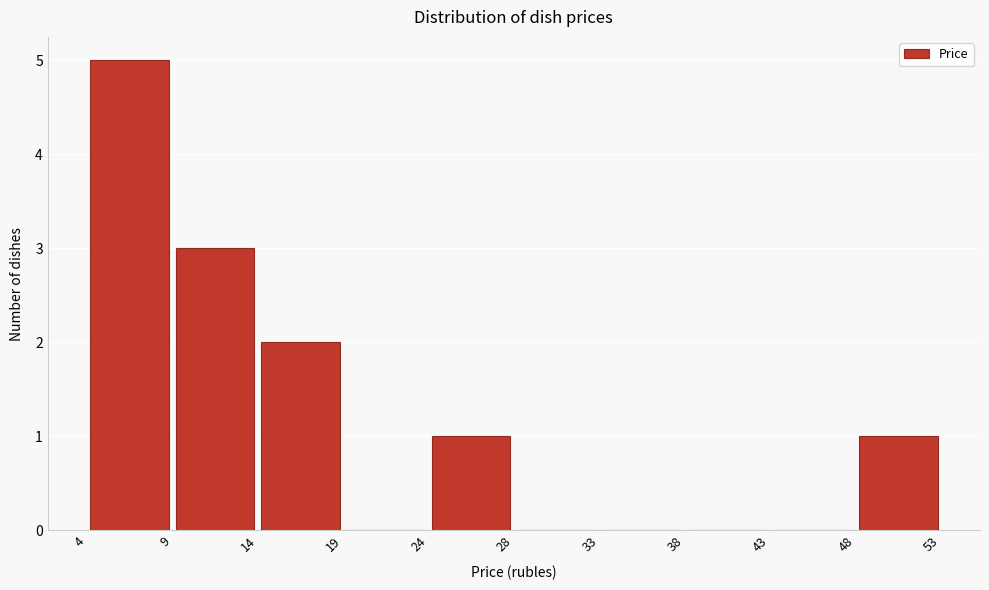

Reading left to right, transcribe this chart: for each bar, give the range it covers on the x-axis and its height. The values are not printed on the chart, so give them approximately, as read against the axis.

4 to 9: 5
9 to 14: 3
14 to 19: 2
19 to 24: 0
24 to 28: 1
28 to 33: 0
33 to 38: 0
38 to 43: 0
43 to 48: 0
48 to 53: 1